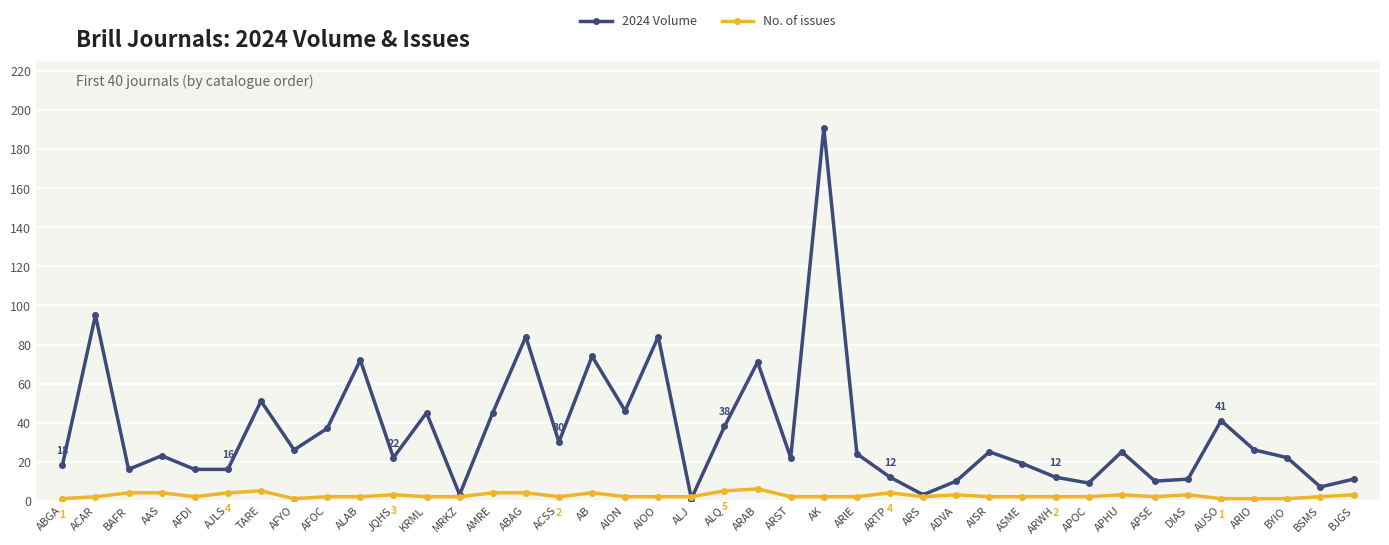

Read the 2024 Volume value at AIOO.

84